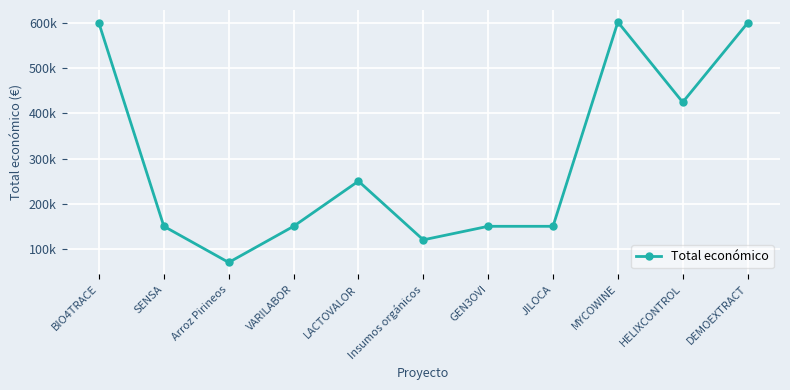

At which label does the data first exceed 150000?

BIO4TRACE